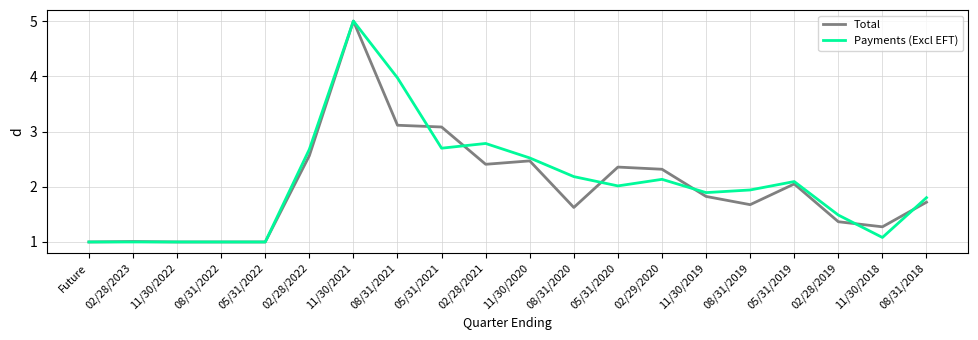

Which series ends up on top after the final intersection of Payments (Excl EFT) and Total?

Payments (Excl EFT)